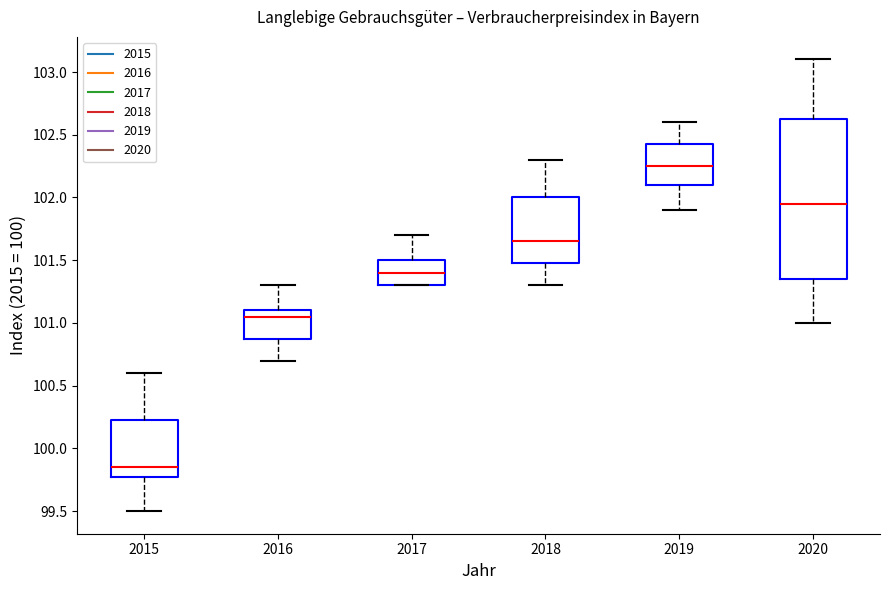

Reading left to right, transcribe this box plot: for each box, give where its median line is, the range the box spans, and where its two whiskers end, as read against the y-axis. The values are not printed on the chart, so give them approximately, as read against the axis.

2015: median 99.85, box 99.80 to 100.25, whiskers 99.50 to 100.60
2016: median 101.05, box 100.90 to 101.10, whiskers 100.70 to 101.30
2017: median 101.40, box 101.30 to 101.50, whiskers 101.30 to 101.70
2018: median 101.65, box 101.50 to 102.00, whiskers 101.30 to 102.30
2019: median 102.25, box 102.10 to 102.45, whiskers 101.90 to 102.60
2020: median 101.95, box 101.35 to 102.65, whiskers 101.00 to 103.10